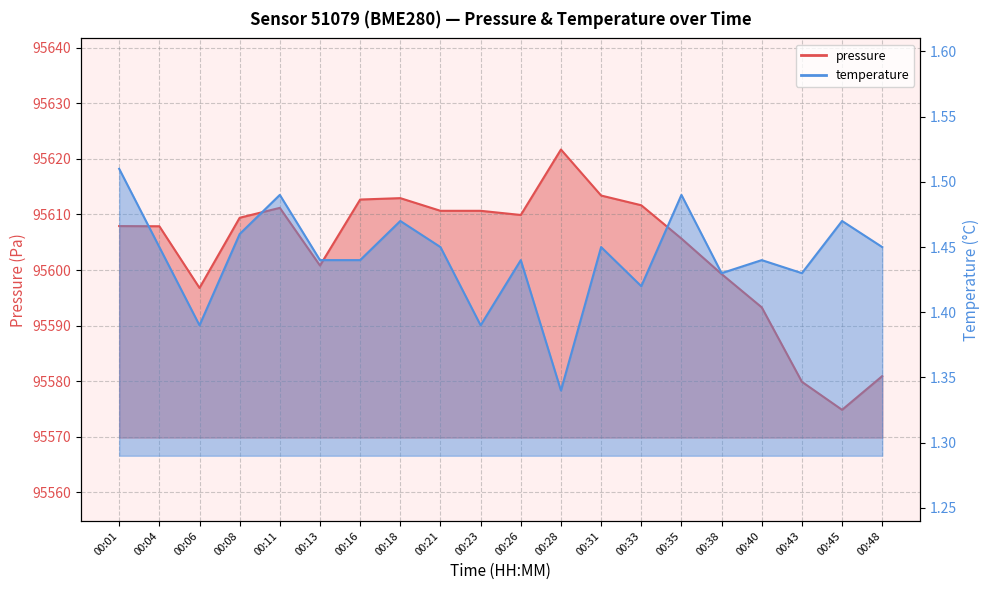

What is the difference between the maximum and minimum values in the pressure series?

46.9